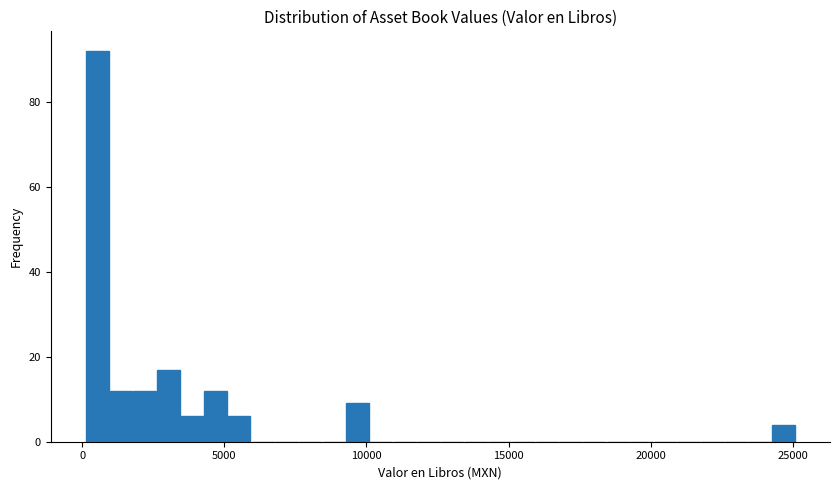

Read against the x-axis, roughly where is the centre of the tallest bar?

500